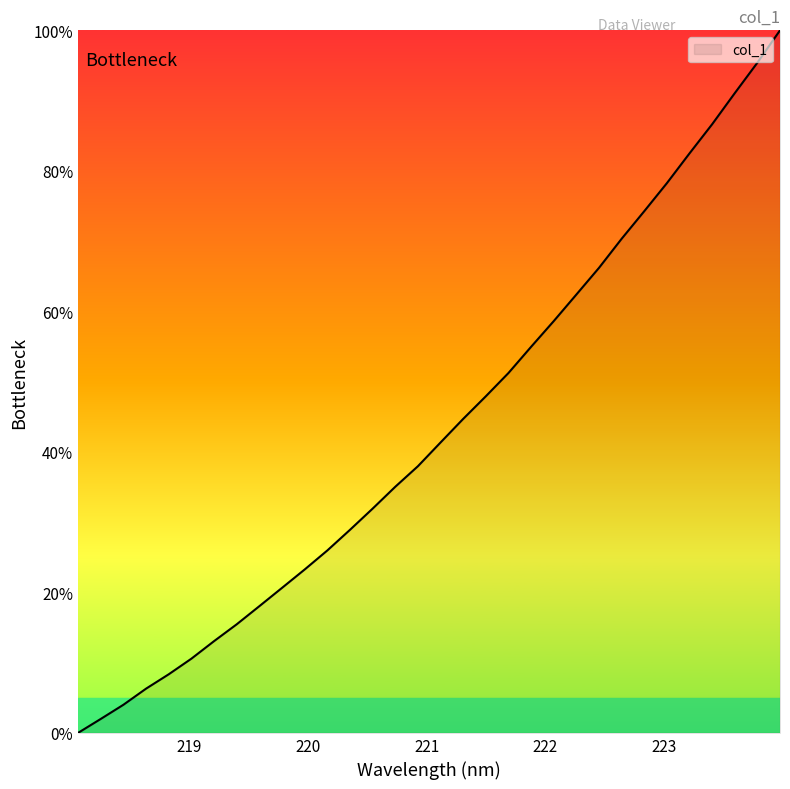

What is the difference between the second highest and minimum values?

95.4